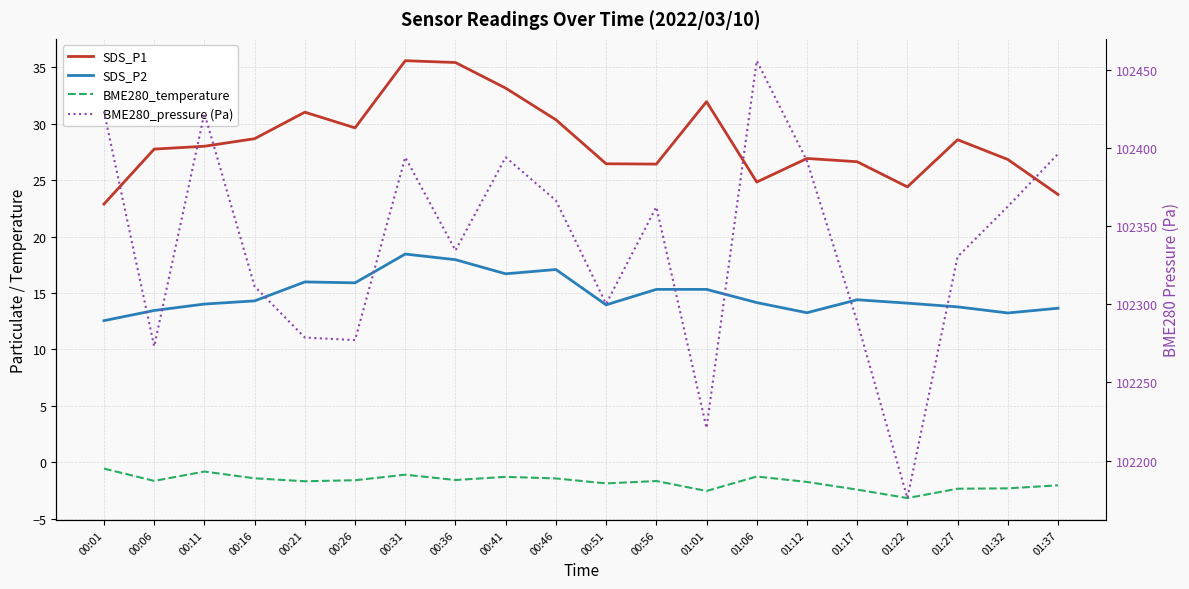

True or false: BME280_temperature has a value of -1.1 at 00:31.

True